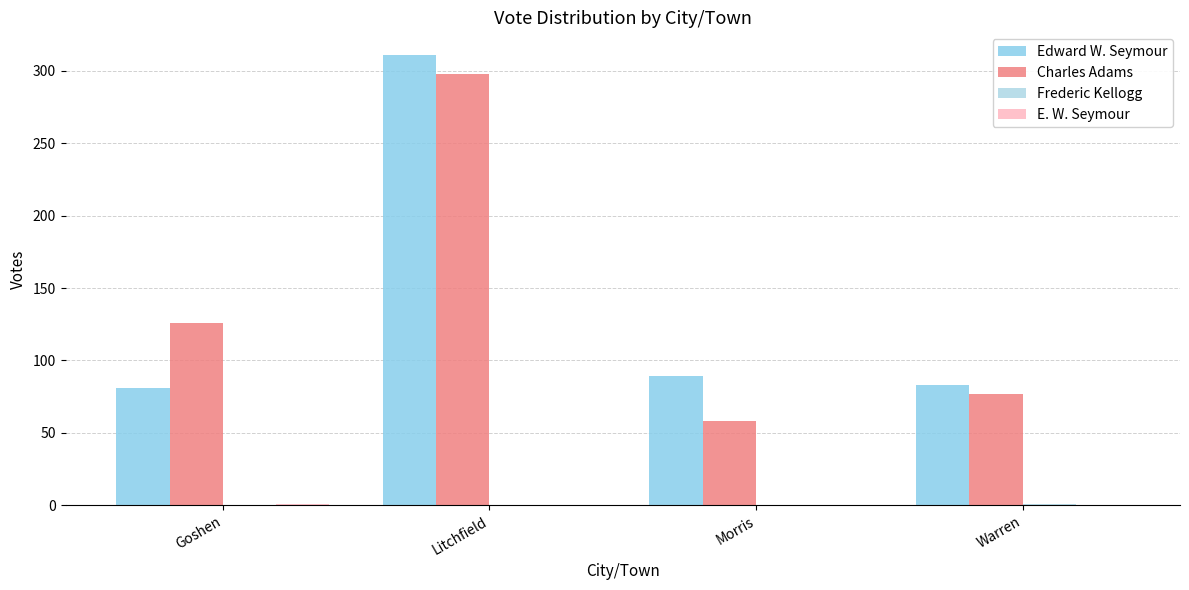

At which category is the sum across all series the highest?

Litchfield